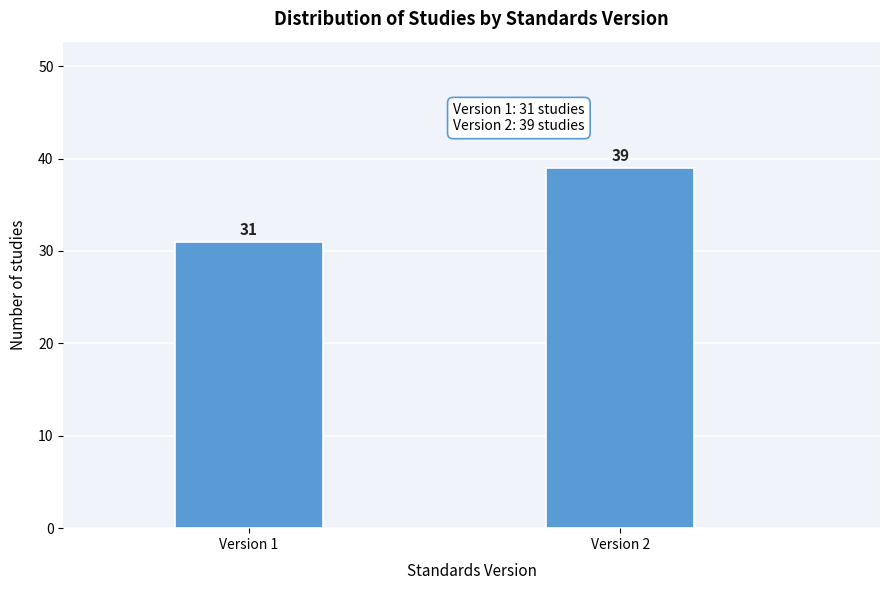

Reading left to right, transcribe all the data shown in this chart.

31	39